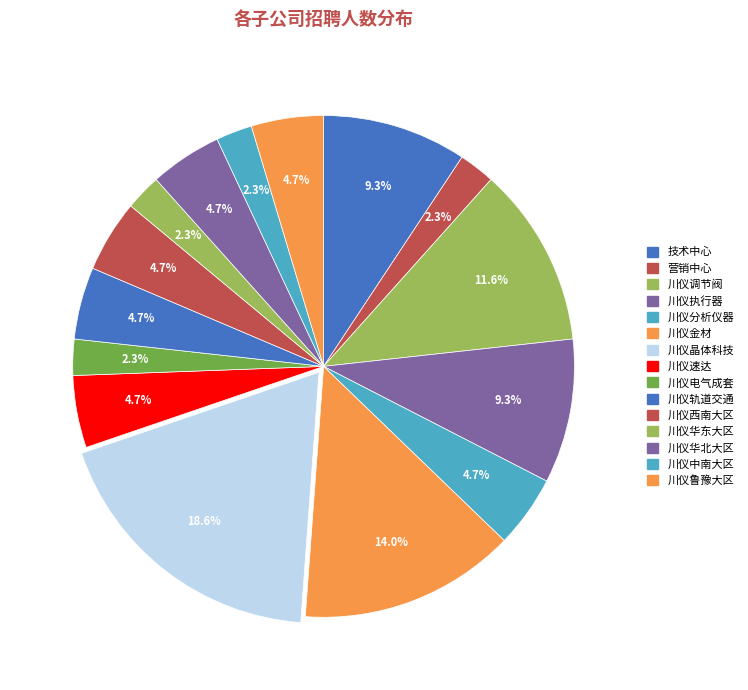

Is there any slice that represents more than half of the pie?

No